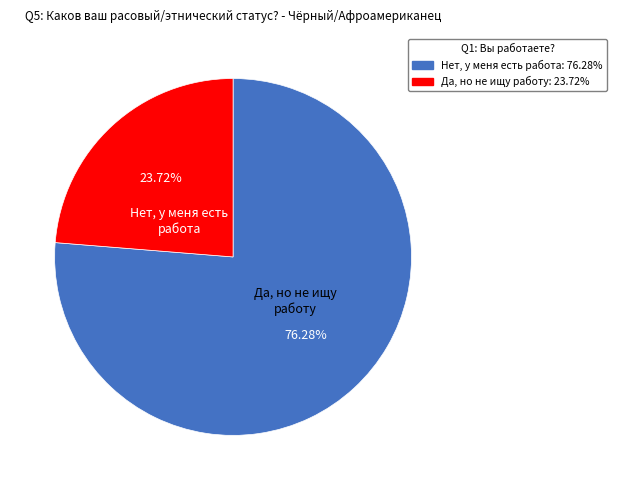

Is there any slice that represents more than half of the pie?

Yes